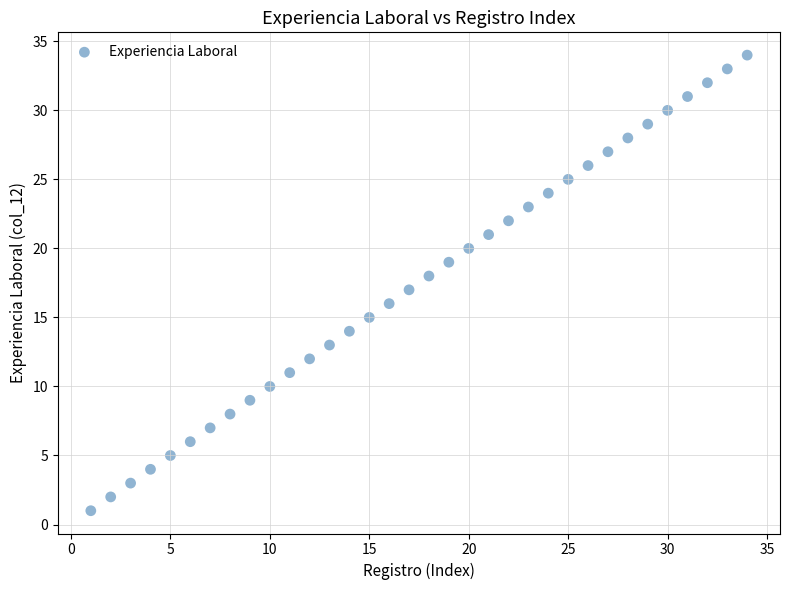

What is the range of Y values (max minus min)?

33